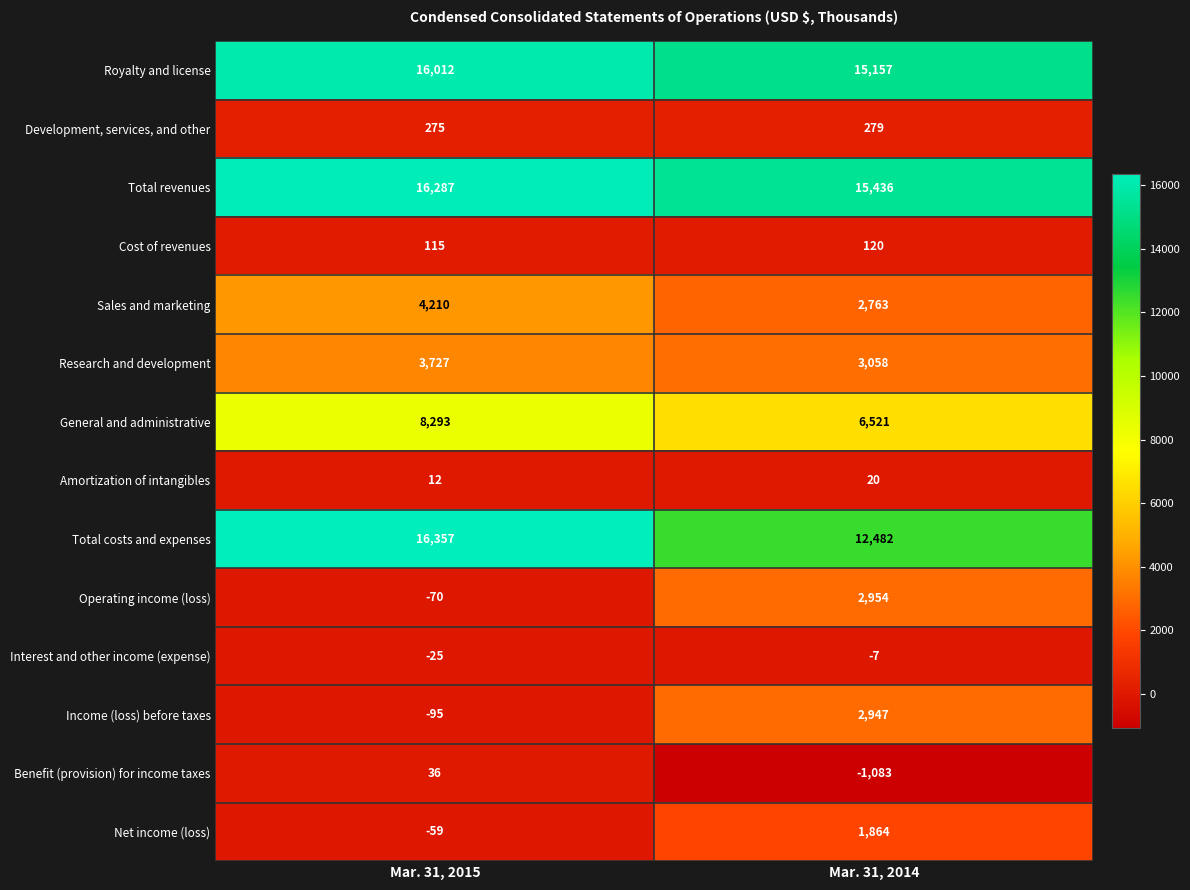

The value of Sales and marketing at Mar. 31, 2014 is 1776. True or false?

False